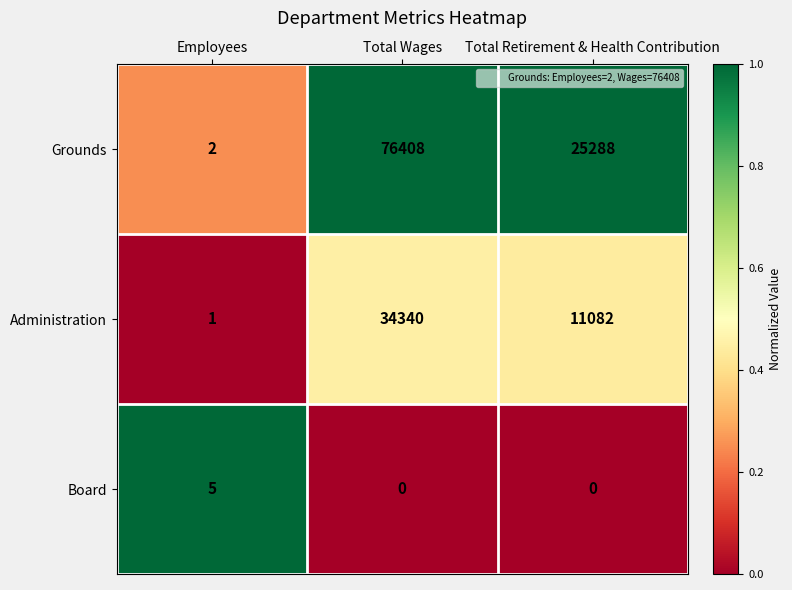

Reading left to right, transcribe all the data shown in this chart.

Grounds: Employees=2	Total Wages=76408	Total Retirement & Health Contribution=25288
Administration: Employees=1	Total Wages=34340	Total Retirement & Health Contribution=11082
Board: Employees=5	Total Wages=0	Total Retirement & Health Contribution=0